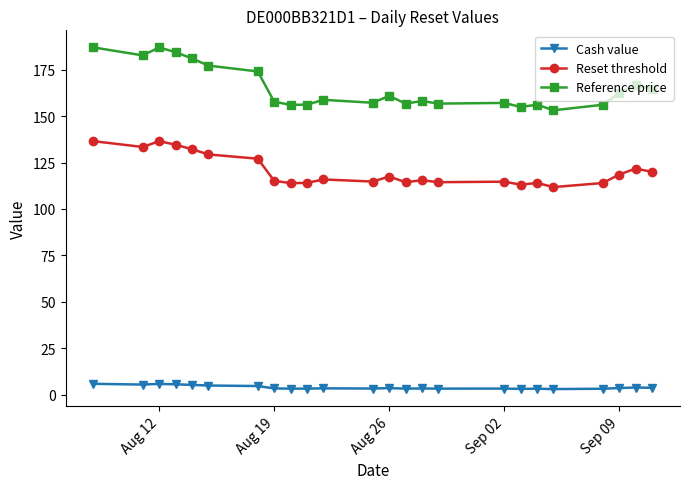

True or false: Cash value has more than 1 points higher than both neighbors.

True